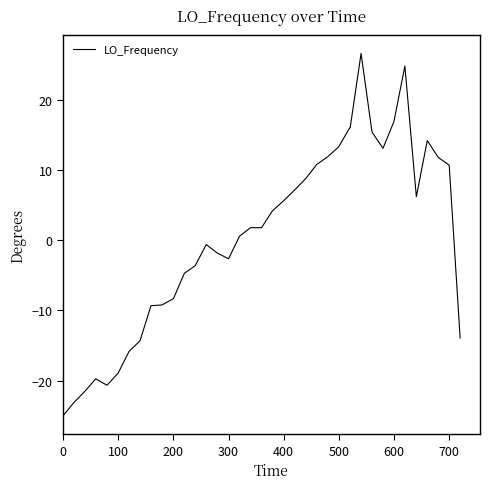

What is the difference between the maximum and minimum values?

51.6